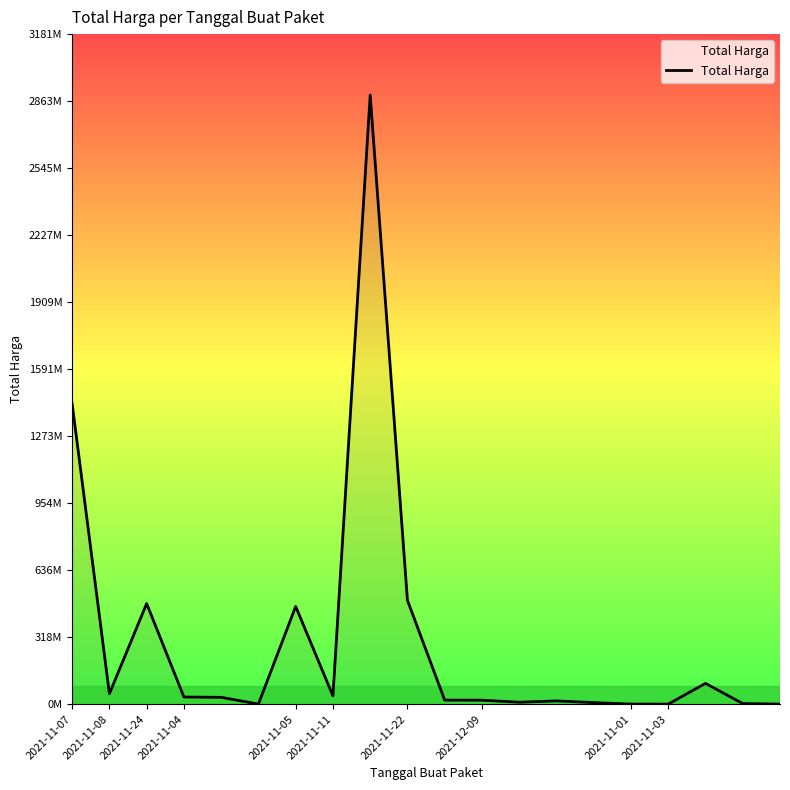

Is this an area chart (filled region under the line)?

Yes